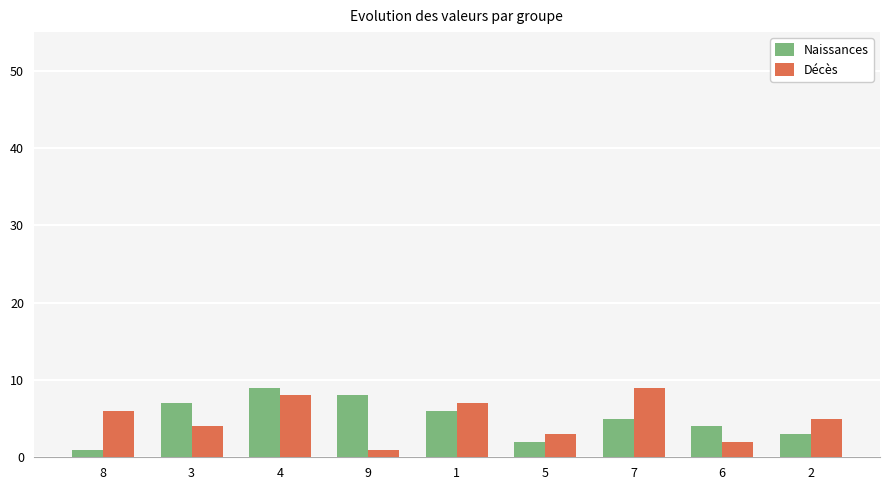

List the labels in order of Décès value, smallest first.

9, 6, 5, 3, 2, 8, 1, 4, 7